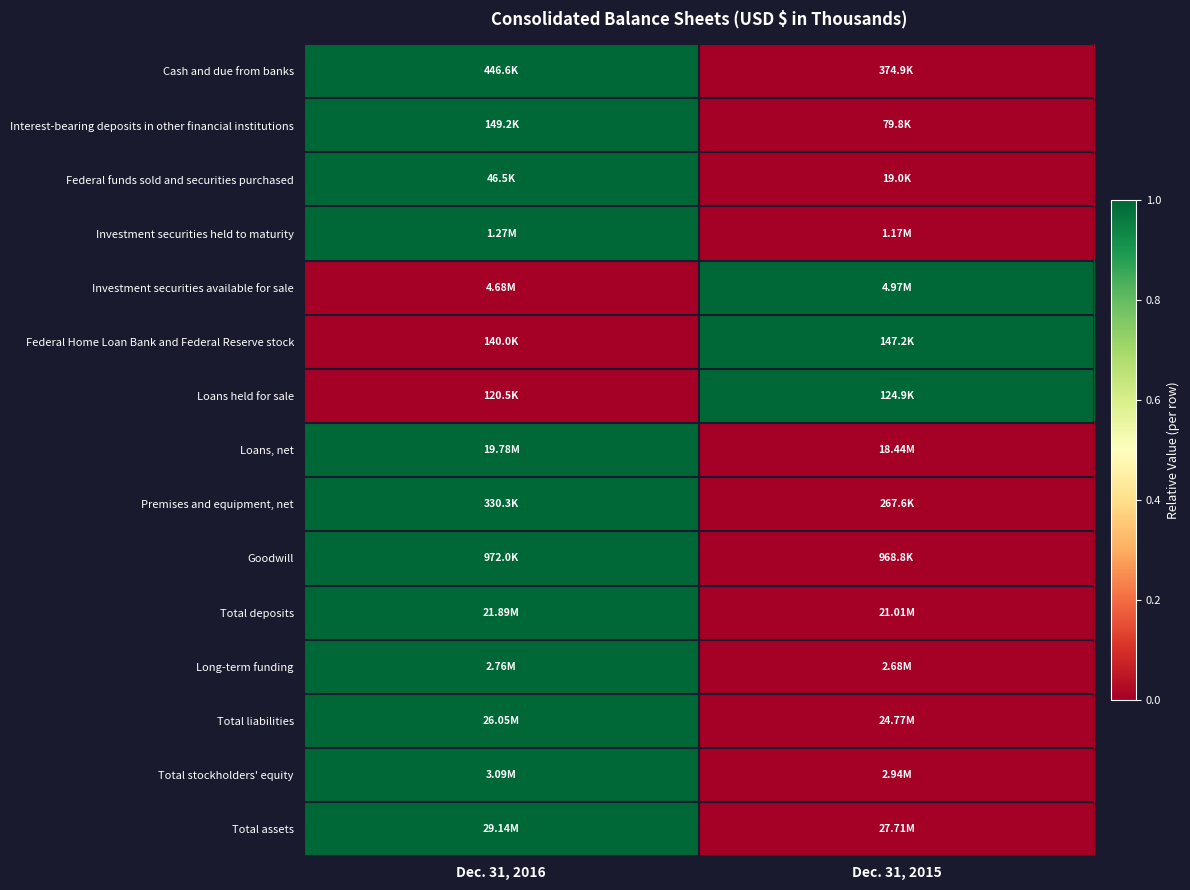

Which label corresponds to the largest value in the chart?

Dec. 31, 2016